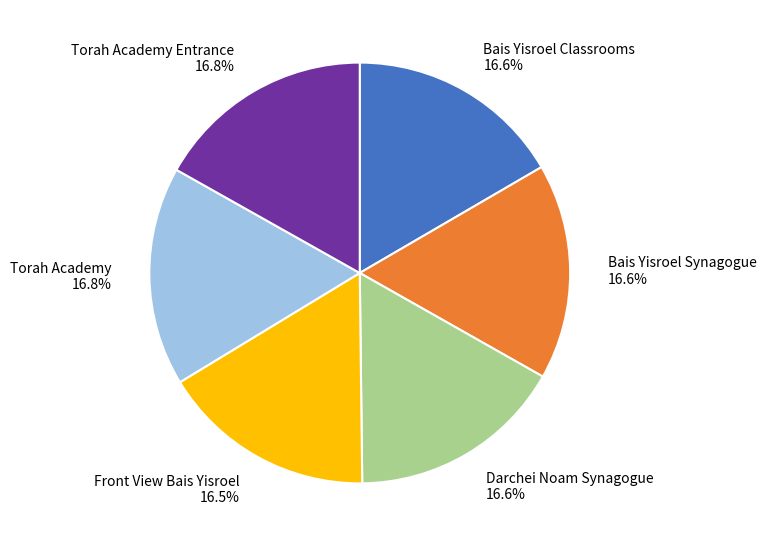

Does any single category account for the majority?

No